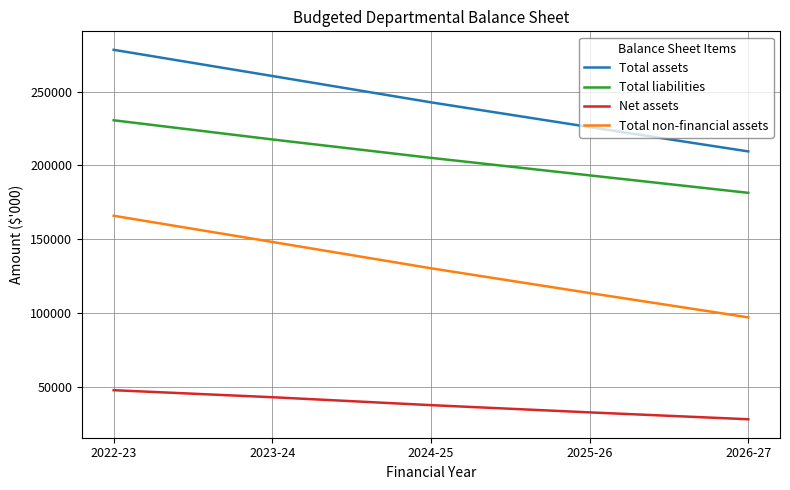

Reading left to right, transcribe all the data shown in this chart.

Total assets: 278243	260503	242669	225911	209432
Total liabilities: 230514	217535	205065	193209	181382
Net assets: 47729	42968	37604	32702	28050
Total non-financial assets: 165864	148124	130290	113532	97053